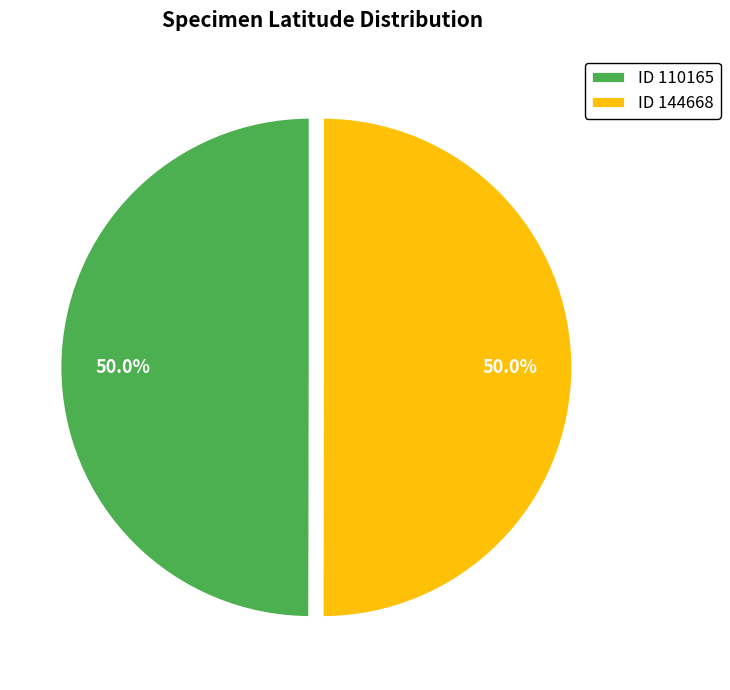

What is the ratio of the value at ID 144668 to the value at ID 110165?

1.0